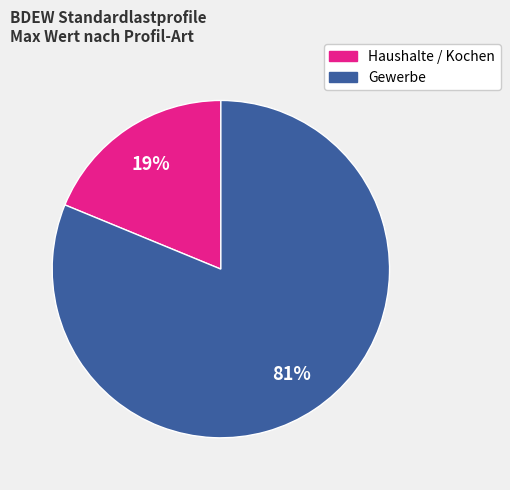

To the nearest percent, what is the average slice percentage?

50%